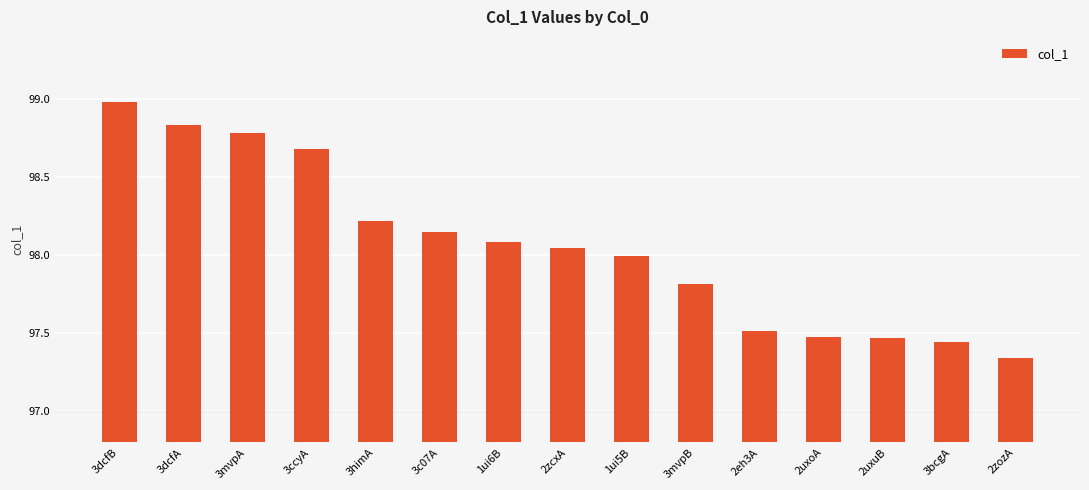

What is the label of the 15th bar from the right?

3dcfB